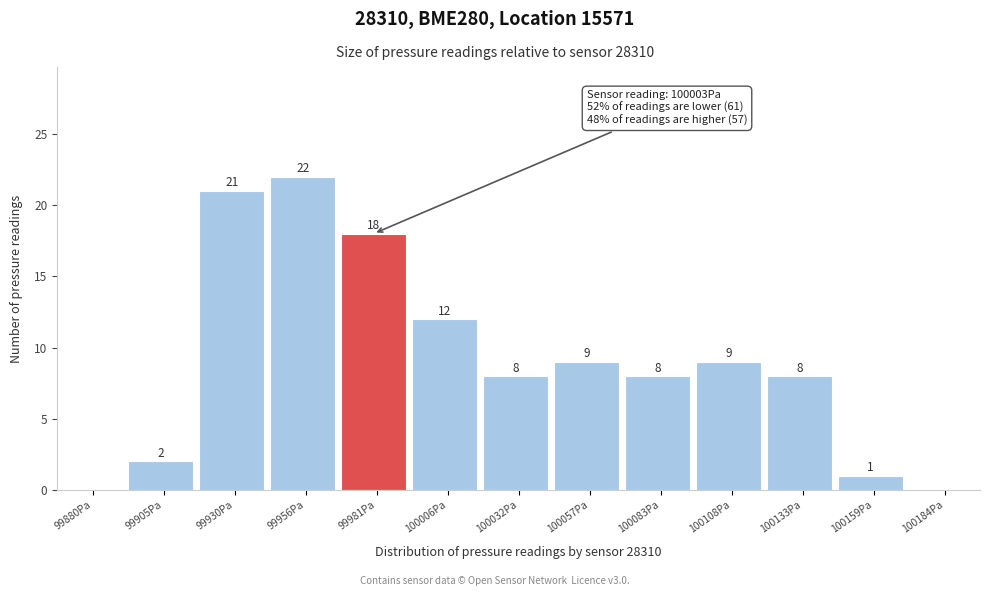

Reading left to right, extract all data points from this chart.

99880Pa=0	99905Pa=2	99930Pa=21	99956Pa=22	99981Pa=18	100006Pa=12	100032Pa=8	100057Pa=9	100083Pa=8	100108Pa=9	100133Pa=8	100159Pa=1	100184Pa=0